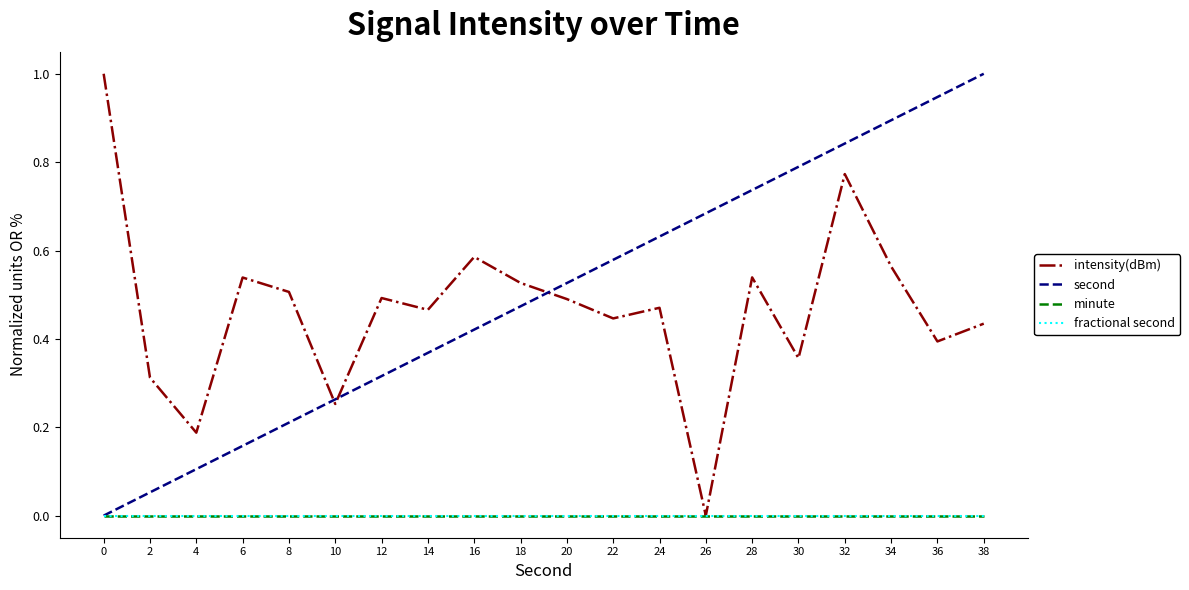

Is this an area chart (filled region under the line)?

No